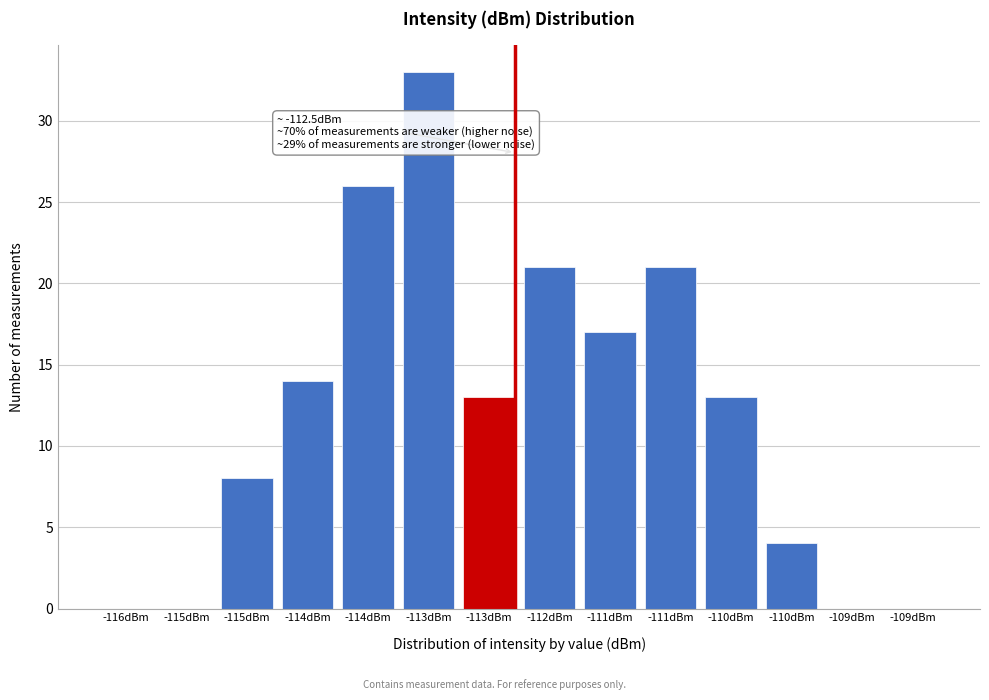

How many categories are shown in the chart?

14